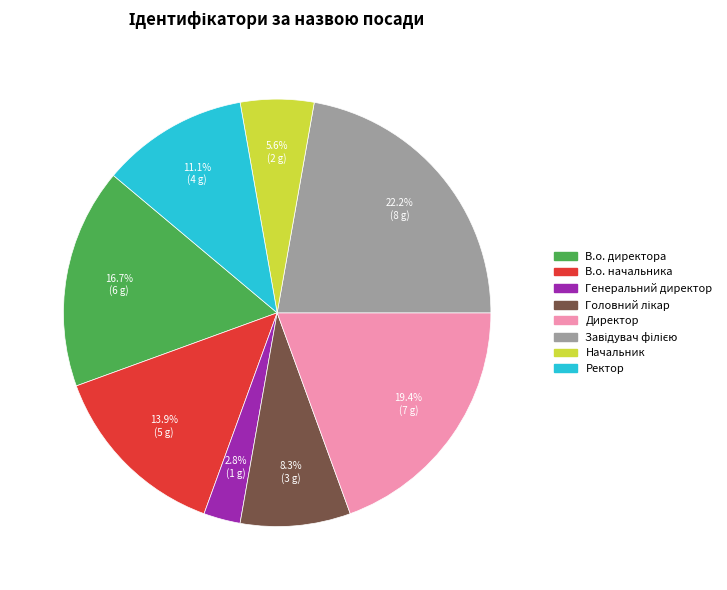

Is it true that В.о. директора is 5% of the pie?

False